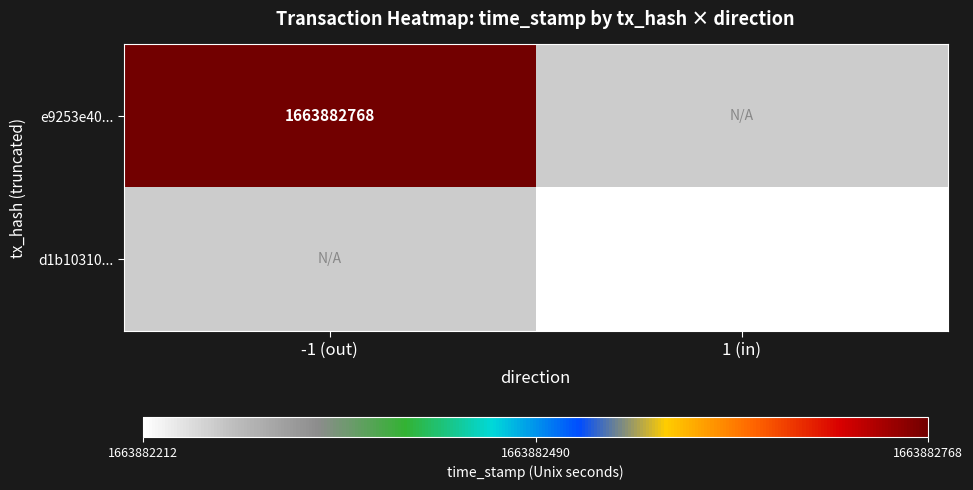

What is the sum of the d1b10310c75d2a03199531c3a6851023ed47f88 values at 1 and 0?

1663882213